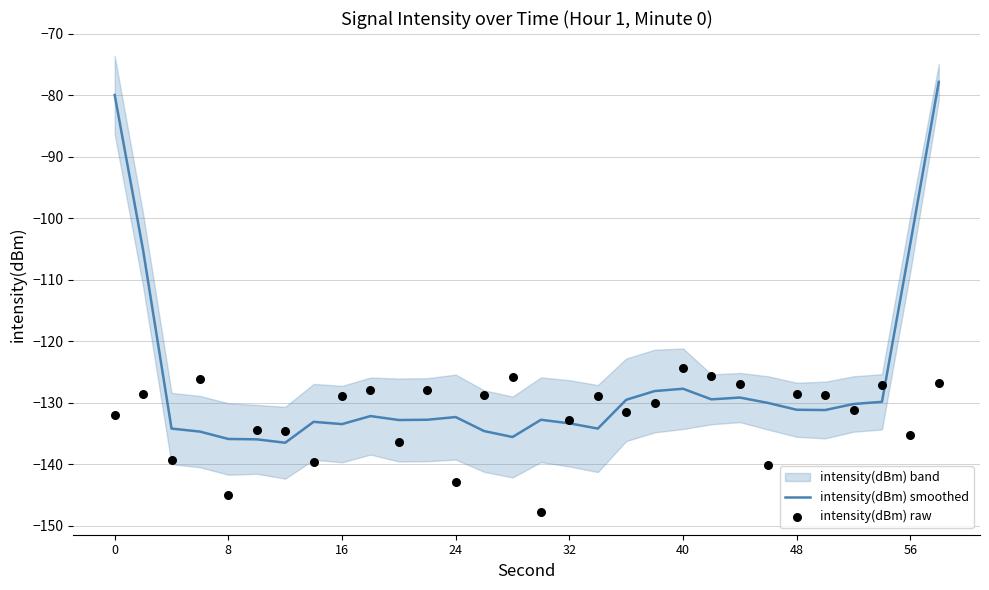

The intensity(dBm) smoothed series shows -174.4 at 56. True or false?

False